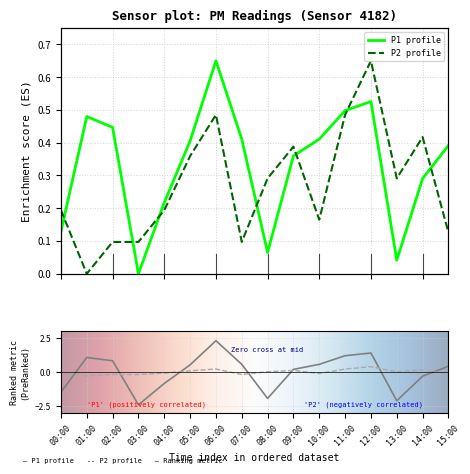

Reading right to left, list all the values displayed in this chart.

P1: 15:00=0.4	14:00=0.3	13:00=0.0	12:00=0.5	11:00=0.5	10:00=0.4	09:00=0.4	08:00=0.1	07:00=0.4	06:00=0.7	05:00=0.4	04:00=0.2	03:00=0.0	02:00=0.4	01:00=0.5	00:00=0.1
P2: 15:00=0.1	14:00=0.4	13:00=0.3	12:00=0.7	11:00=0.5	10:00=0.2	09:00=0.4	08:00=0.3	07:00=0.1	06:00=0.5	05:00=0.4	04:00=0.2	03:00=0.1	02:00=0.1	01:00=0.0	00:00=0.2